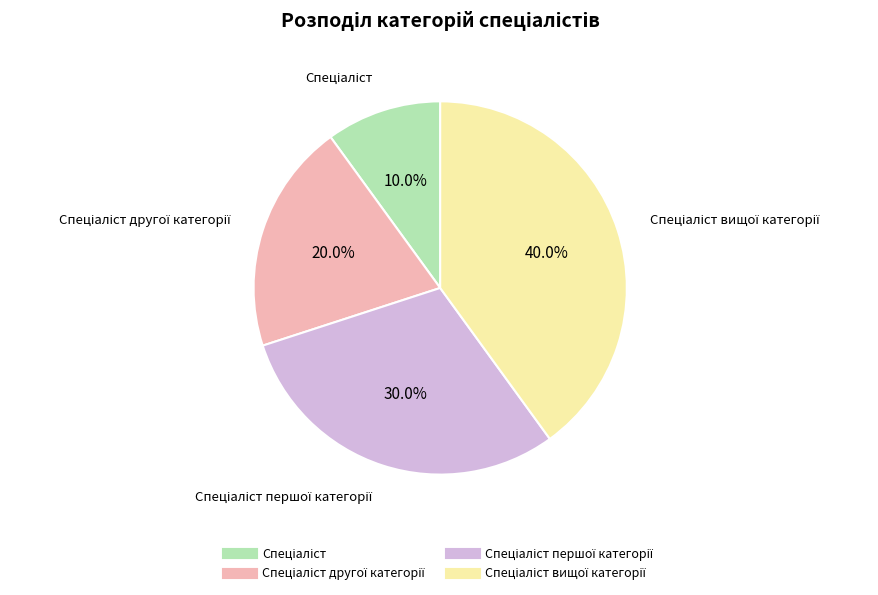

Does any single category account for the majority?

No